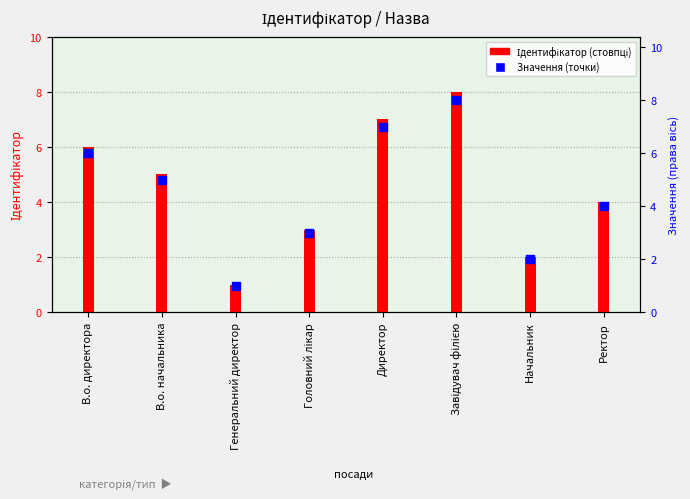

At how many categories does at least one series exceed 4?

4